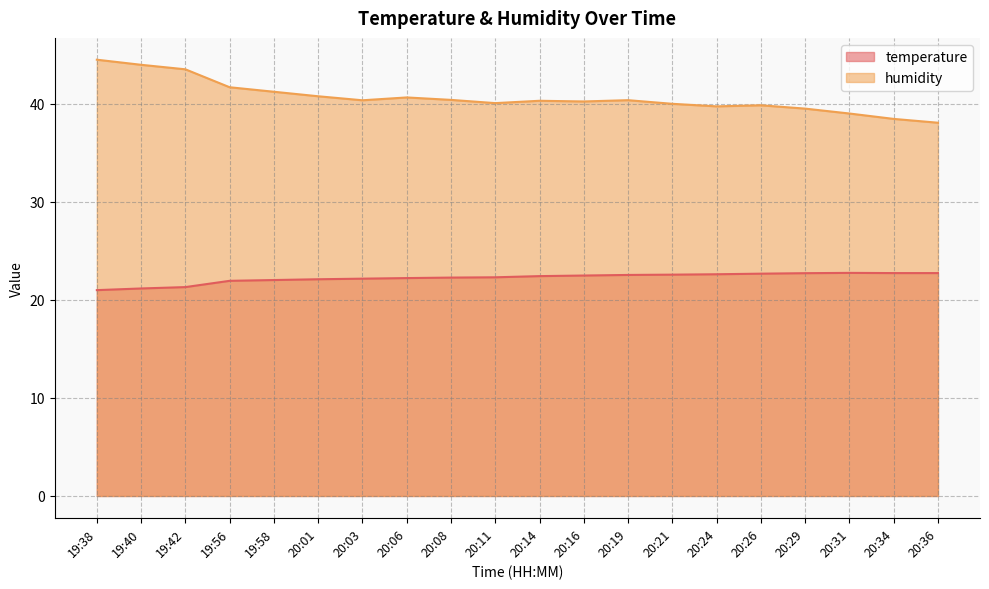

What is the highest value of the temperature series?

22.8